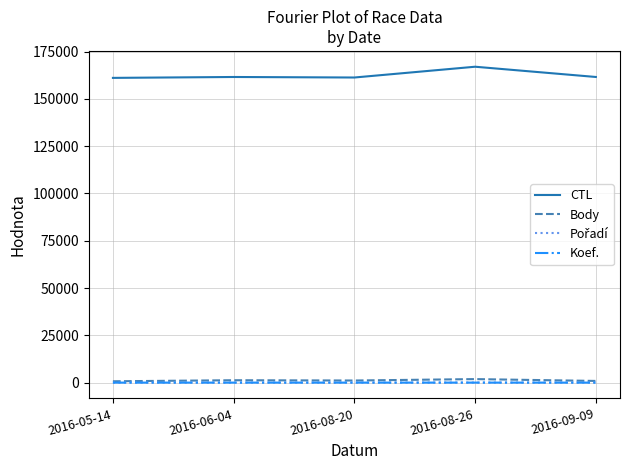

How many Koef. values are between 7 and 8?

4